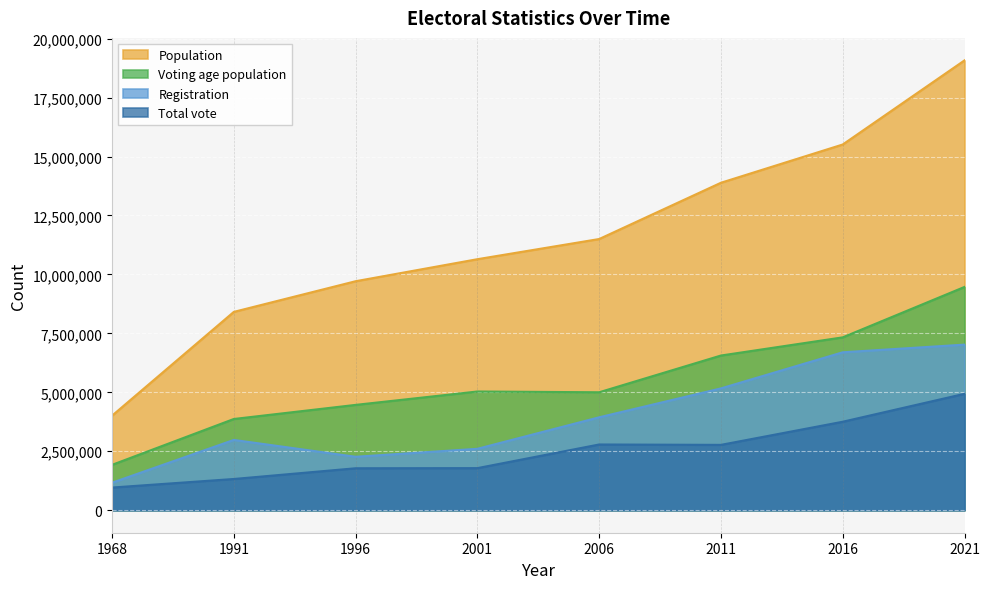

List the series in order of their overall mean, highest first.

Population, Voting age population, Registration, Total vote